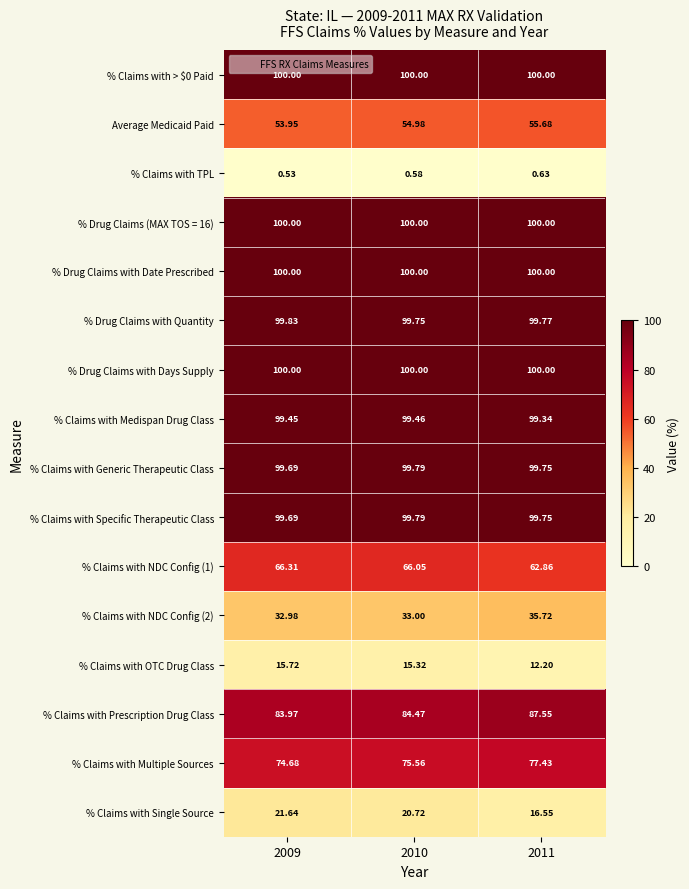

Is the value of % Claims with NDC Config (2) at 2009 greater than the value of % Claims with NDC Config (1) at 2011?

No